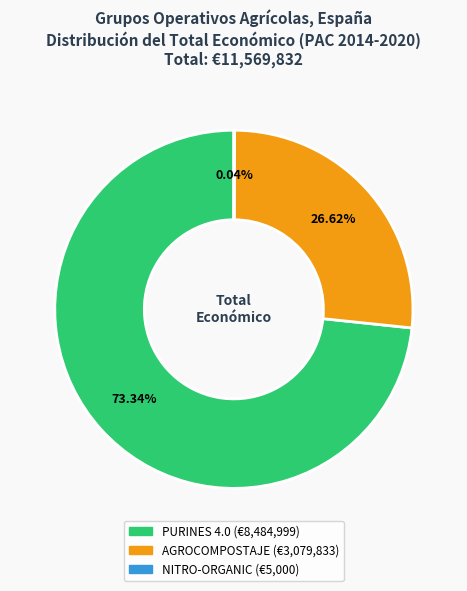

What is the majority slice?

PURINES 4.0